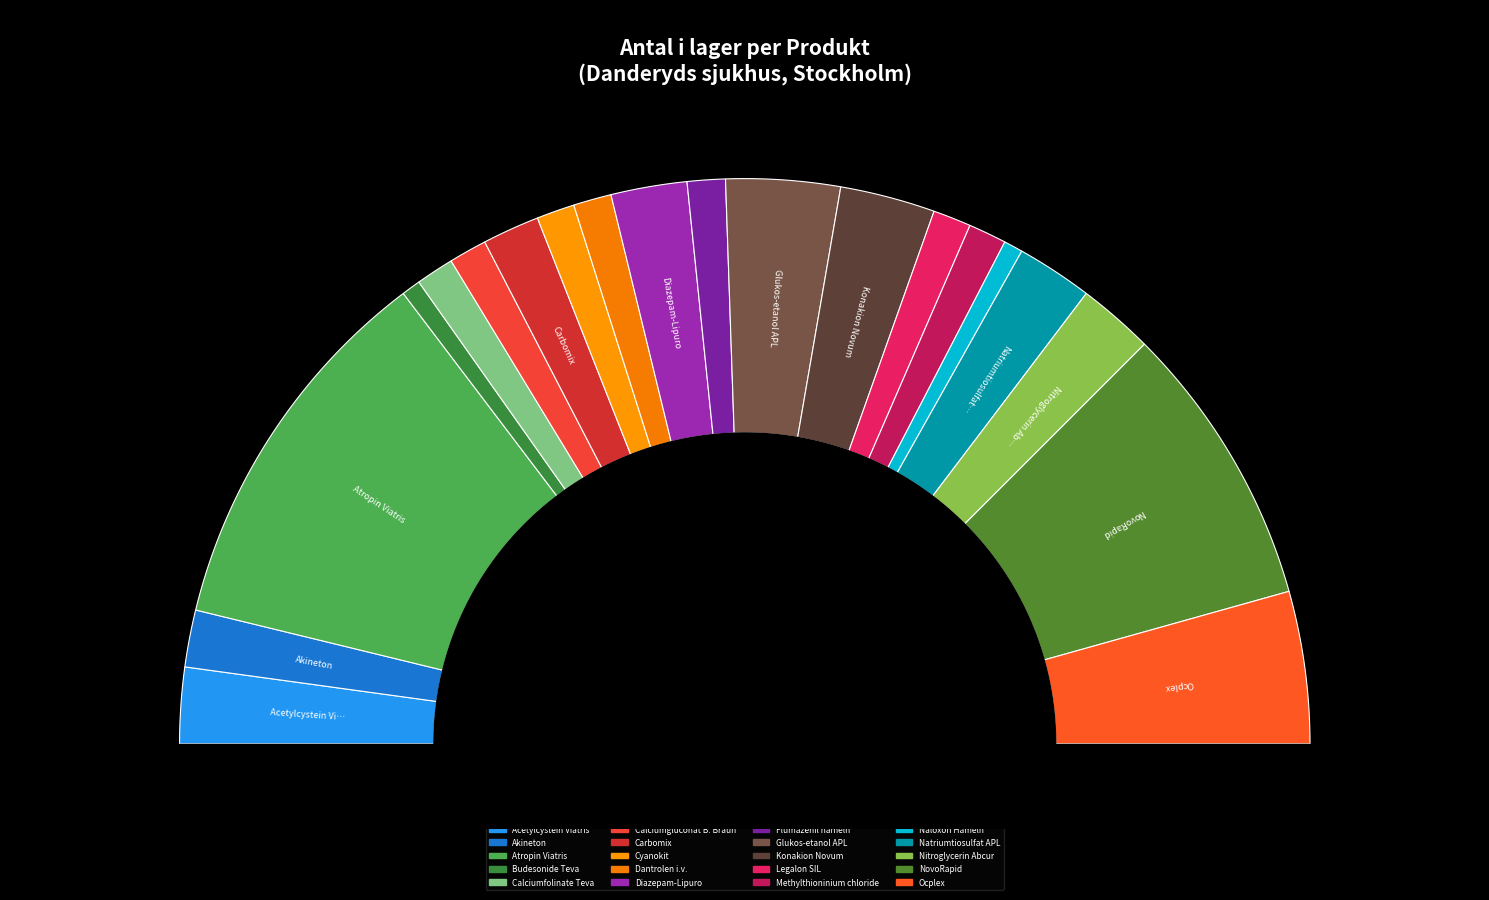

What percentage is the Konakion Novum slice, to the nearest percent?

5%